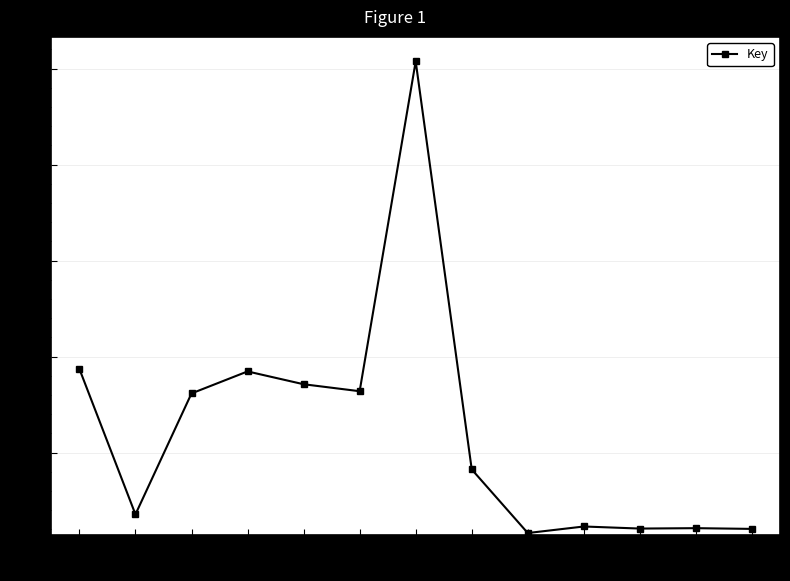

Read the value at 5.

17.1